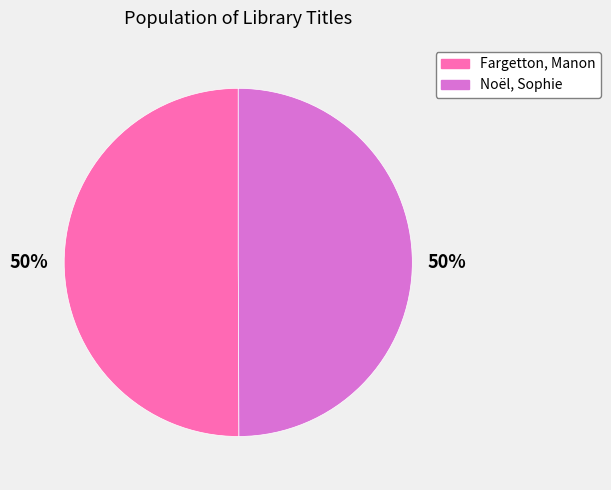

To the nearest percent, what portion does Noël, Sophie represent?

50%